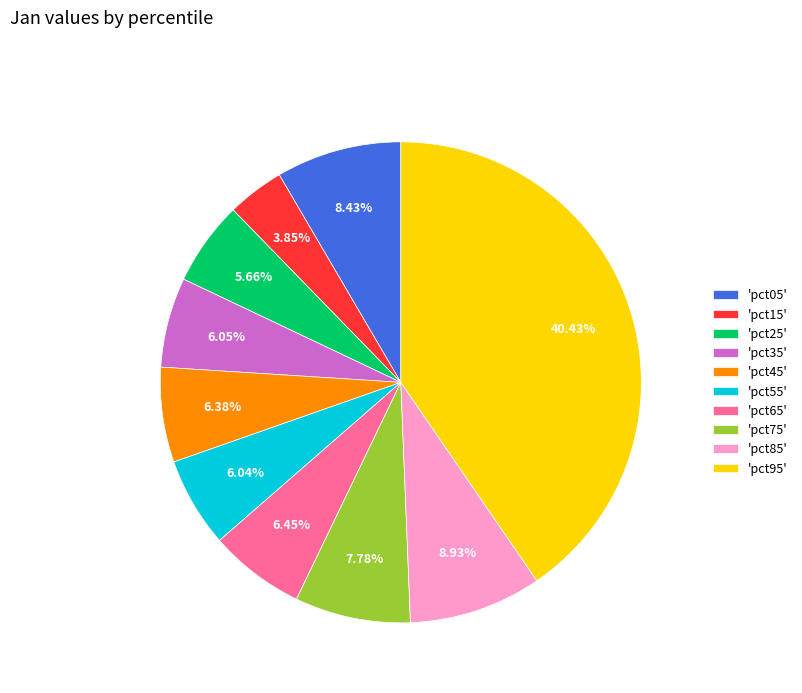

How many slices are in this pie chart?

10